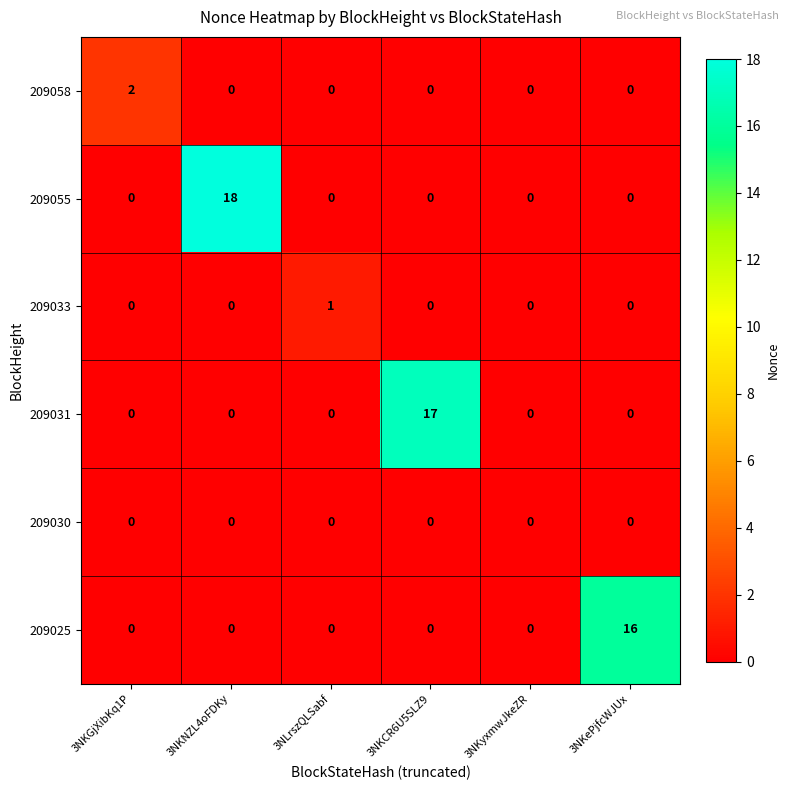

The 209055 series shows 0 at 3NKyxmwJkeZR. True or false?

True